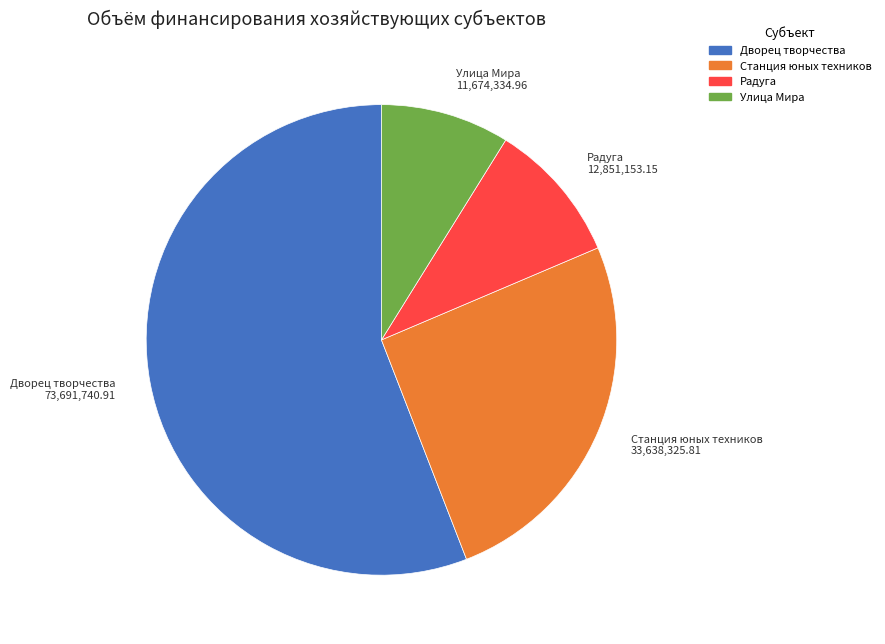

Is there a majority slice in this chart?

Yes